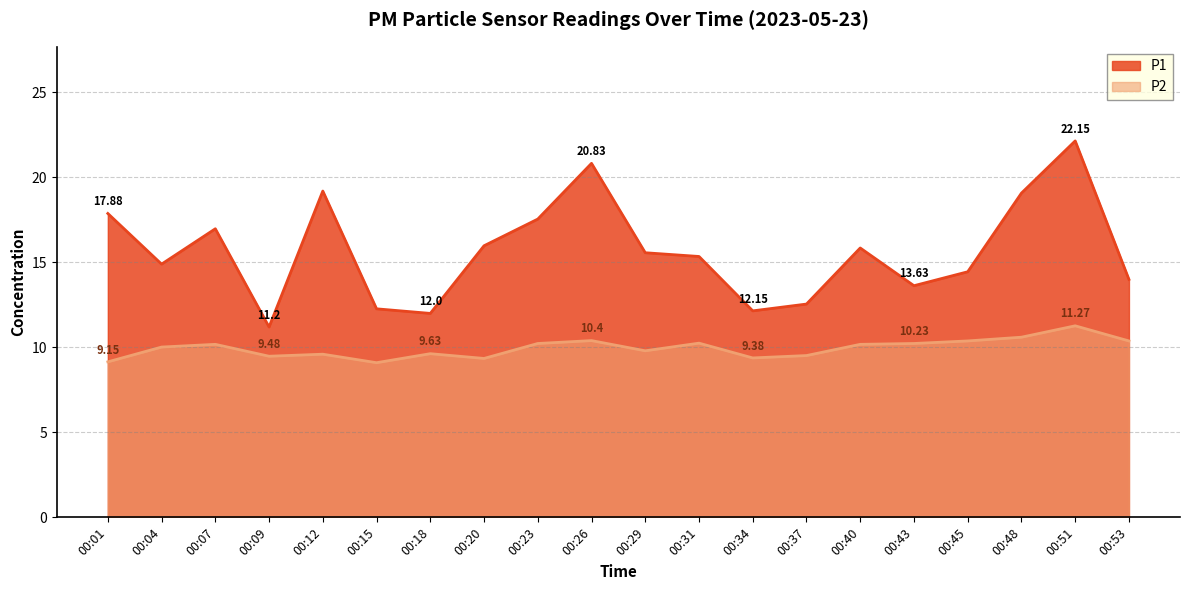

Reading left to right, extract all data points from this chart.

P1: 17.9	14.9	17.0	11.2	19.2	12.3	12.0	16.0	17.6	20.8	15.6	15.3	12.2	12.6	15.8	13.6	14.4	19.1	22.1	14.0
P2: 9.2	10.0	10.2	9.5	9.6	9.1	9.6	9.3	10.2	10.4	9.8	10.2	9.4	9.5	10.2	10.2	10.4	10.6	11.3	10.4